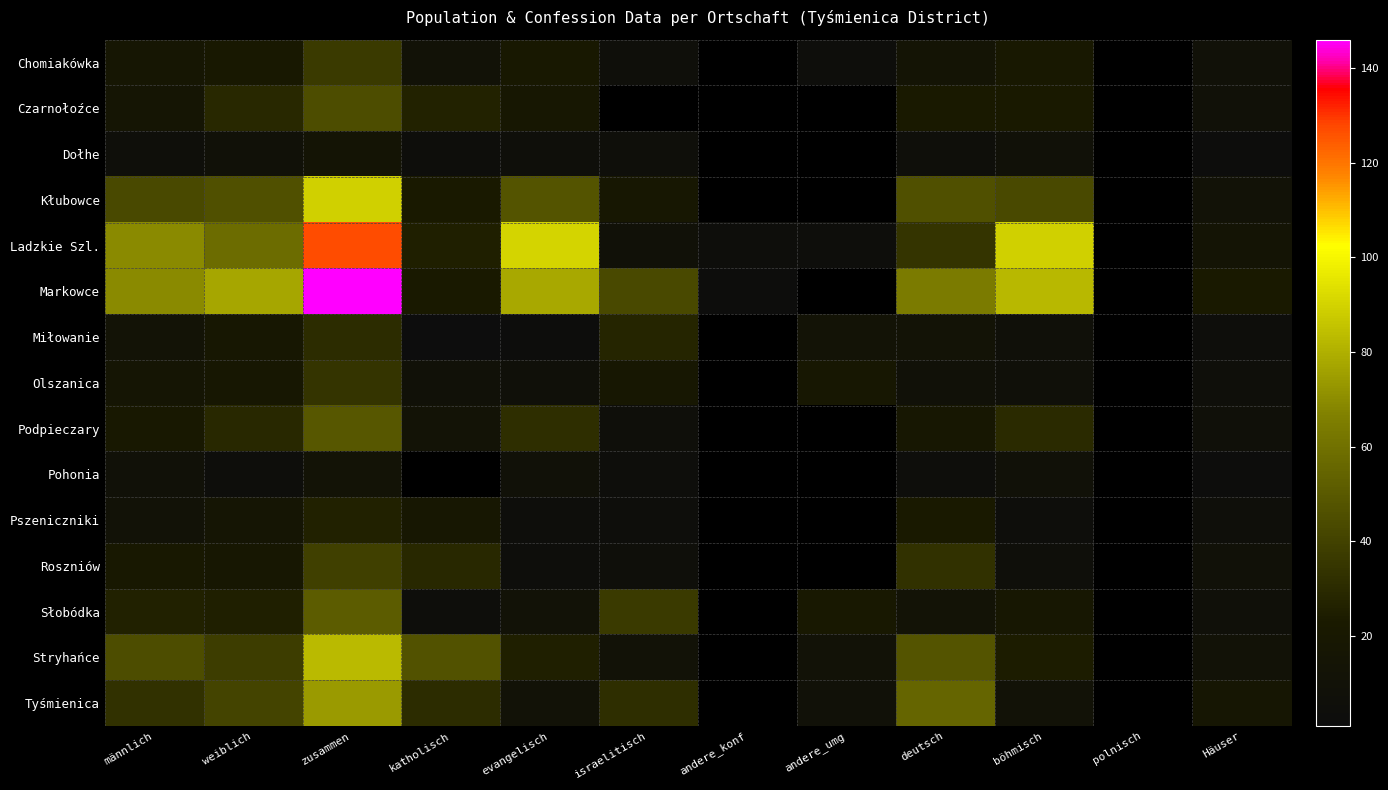

What is the sum of the Czarnołoźce values at zusammen and weiblich?

74.0